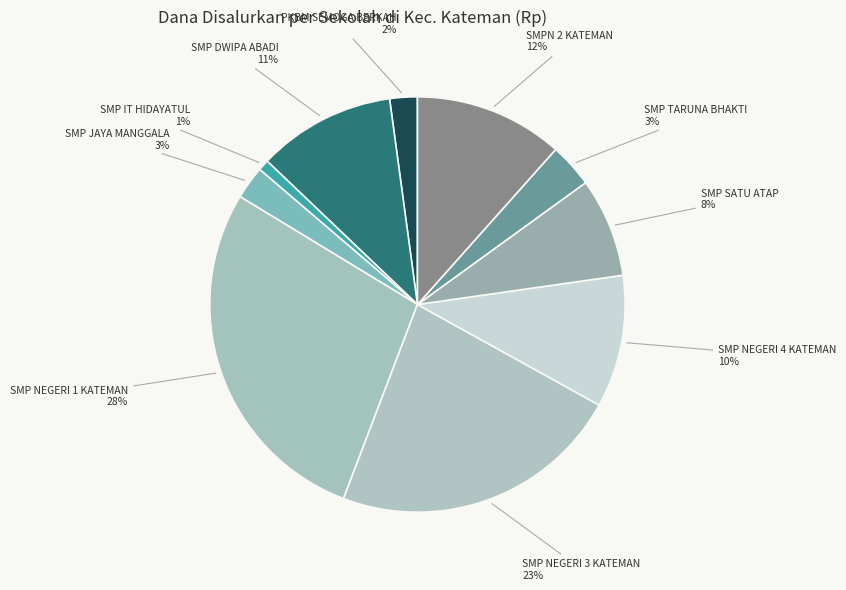

True or false: SMP NEGERI 1 KATEMAN accounts for 35% of the total.

False